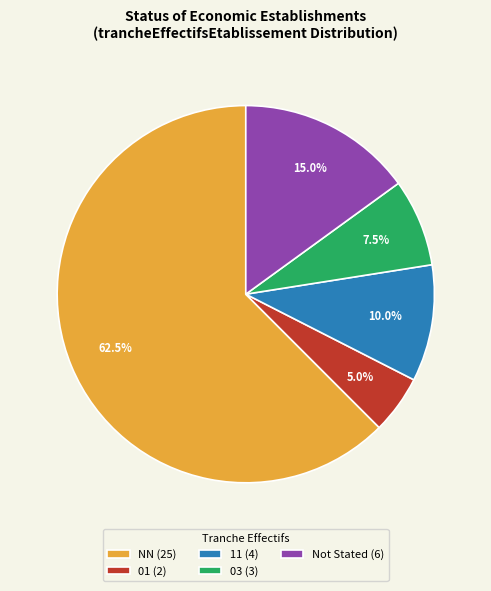

Which category has the biggest portion of the pie?

NN (25)